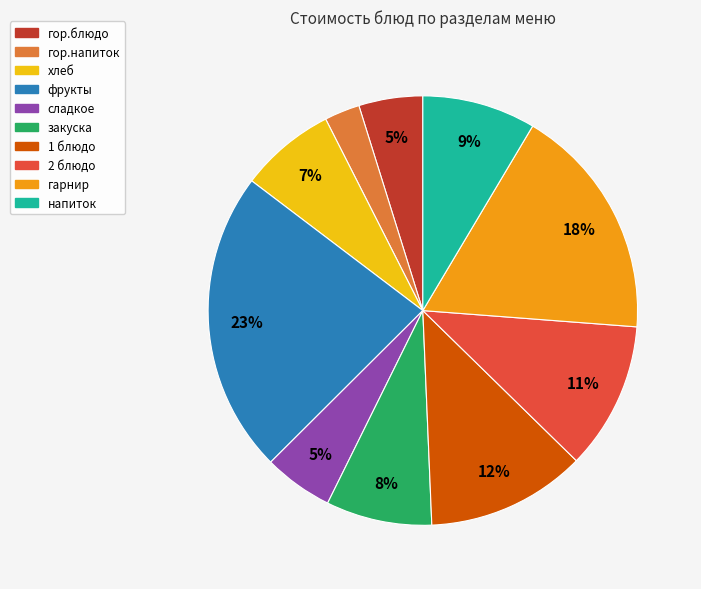

How many segments does this pie chart have?

10